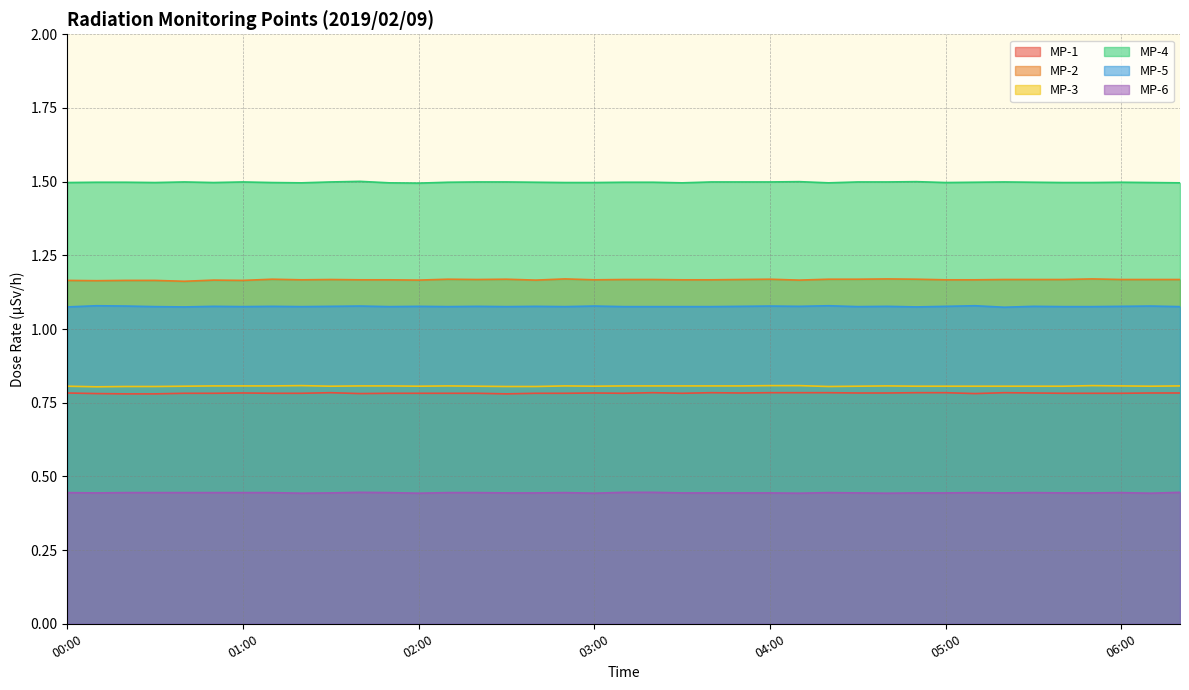

How many interior local valleys does the MP-5 series have?

11